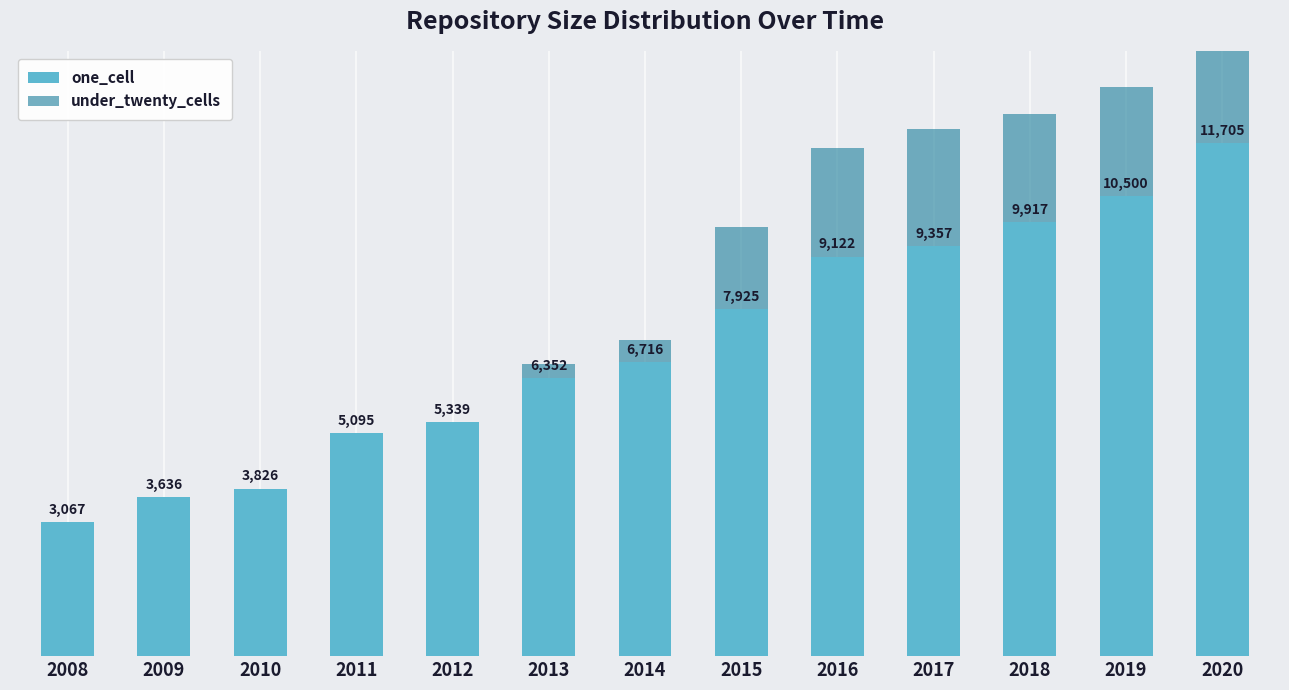

Is the value of one_cell at 2011 greater than the value of under_twenty_cells at 2008?

Yes